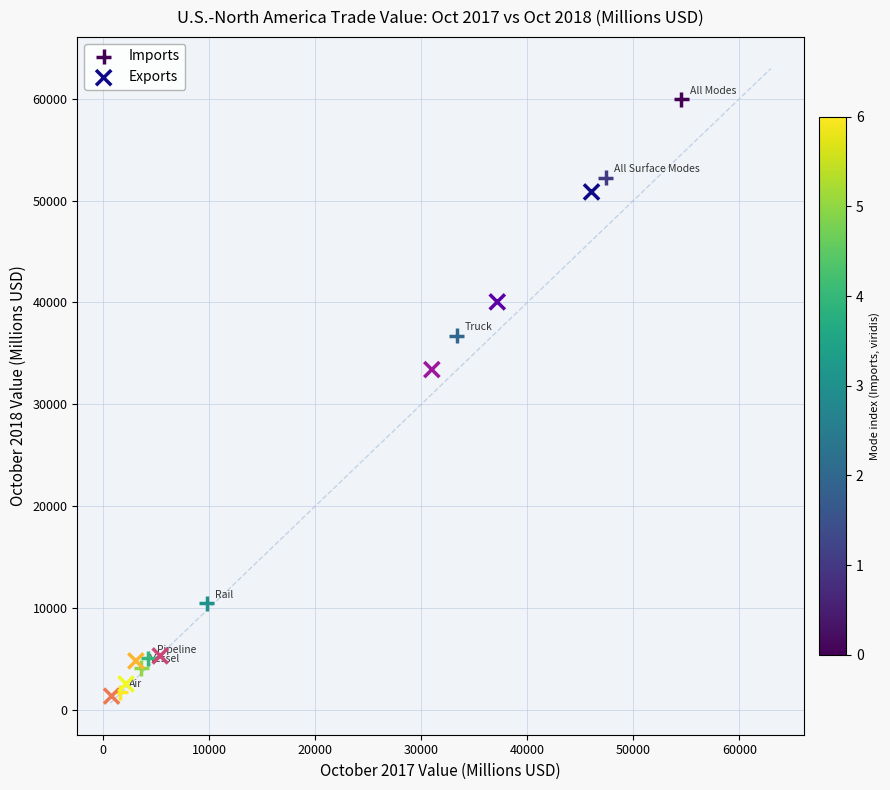

Which series has the largest Y range (max minus min)?

Imports